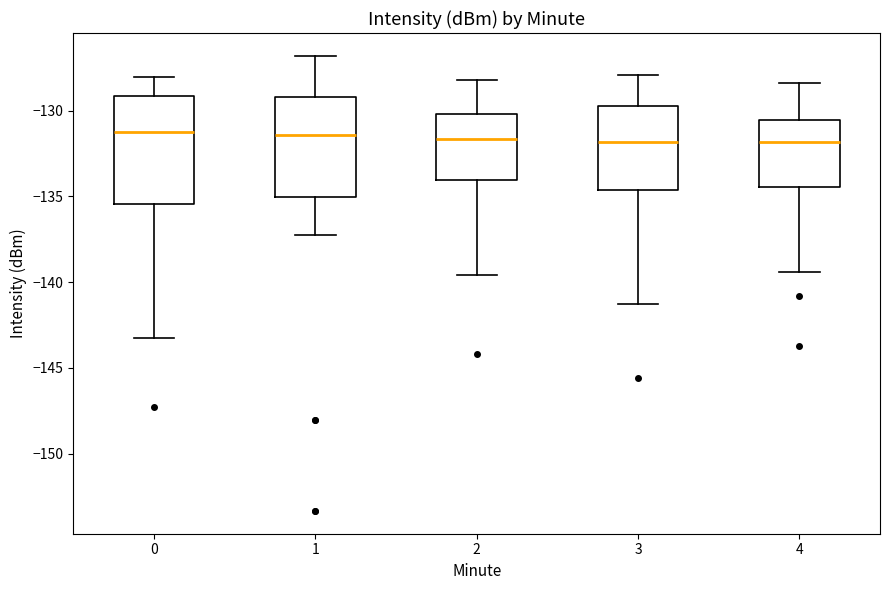

Reading left to right, read every box against the y-axis: the position of its median line, the range the box covers, and the ends of its whiskers. The values are not printed on the chart, so give them approximately, as read against the axis.

0: median -131.0, box -135.5 to -129.0, whiskers -143.5 to -128.0
1: median -131.5, box -135.0 to -129.0, whiskers -137.5 to -127.0
2: median -131.5, box -134.0 to -130.0, whiskers -139.5 to -128.0
3: median -132.0, box -134.5 to -129.5, whiskers -141.5 to -128.0
4: median -132.0, box -134.5 to -130.5, whiskers -139.5 to -128.5